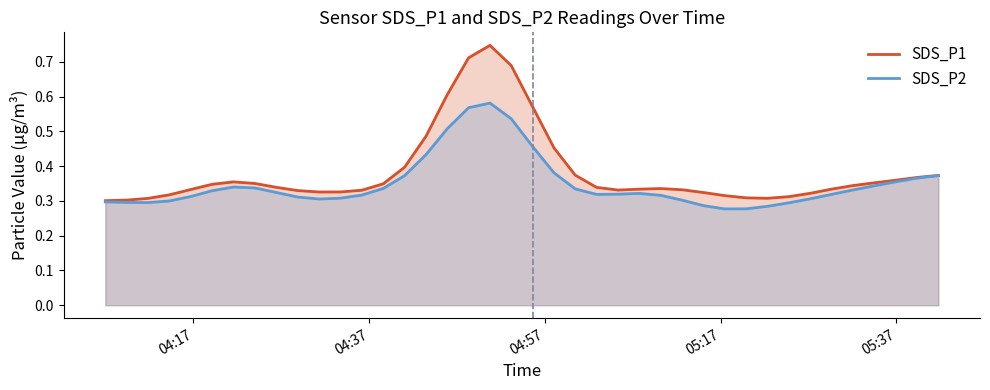

List the series in order of their overall mean, highest first.

SDS_P1, SDS_P2